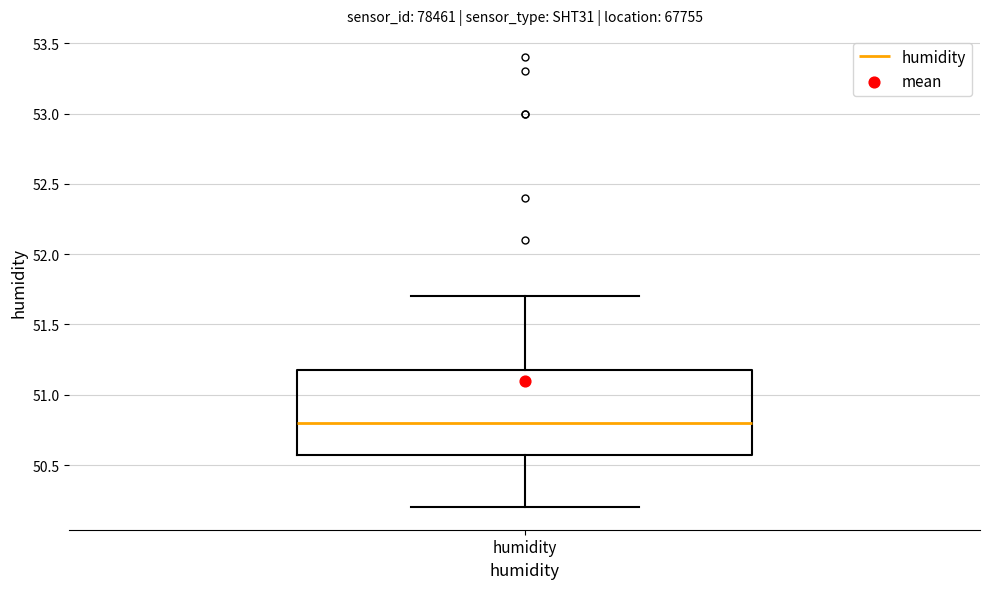

Read this box plot against the y-axis: the position of the median line, the range covered by the box, and the ends of both whiskers. The values are not printed on the chart, so give them approximately, as read against the axis.

median 50.8, box 50.6 to 51.2, whiskers 50.2 to 51.7